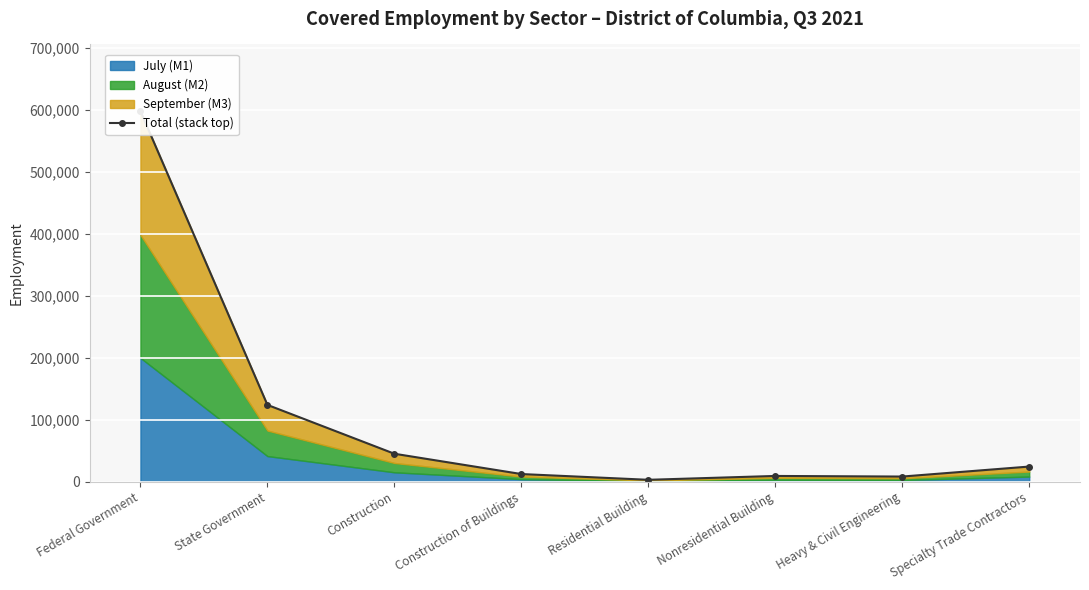

What is the difference between the maximum and minimum values?

594601